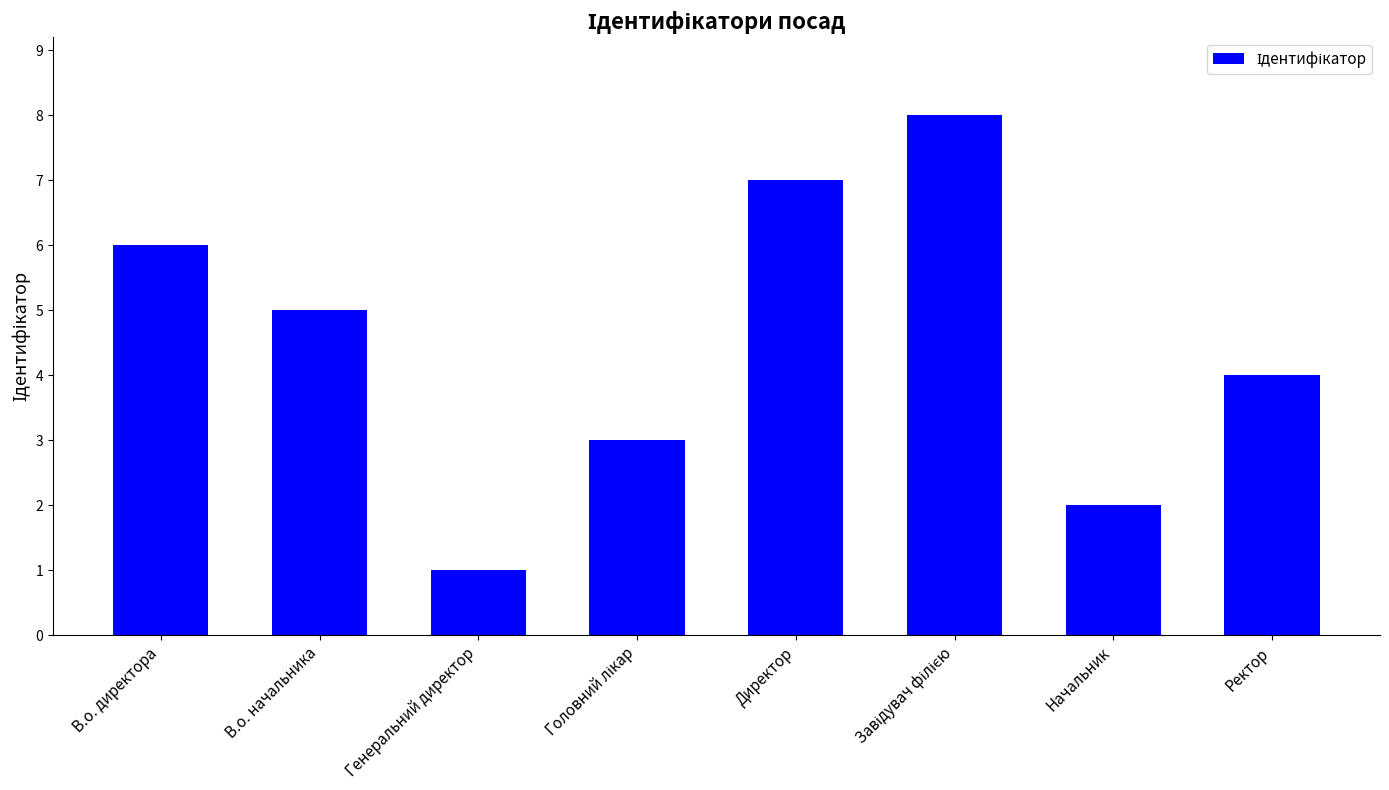

What is the label of the 8th bar from the right?

В.о. директора